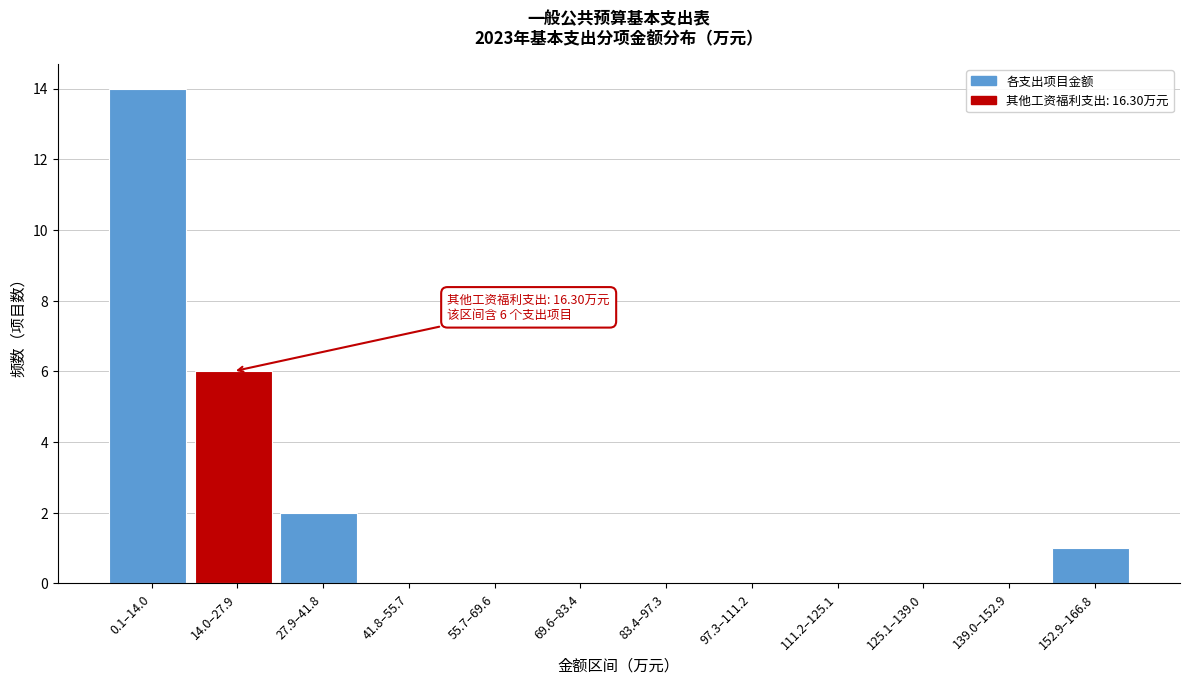

Reading left to right, list all the values displayed in this chart.

0.1–14.0=14	14.0–27.9=6	27.9–41.8=2	41.8–55.7=0	55.7–69.6=0	69.6–83.4=0	83.4–97.3=0	97.3–111.2=0	111.2–125.1=0	125.1–139.0=0	139.0–152.9=0	152.9–166.8=1